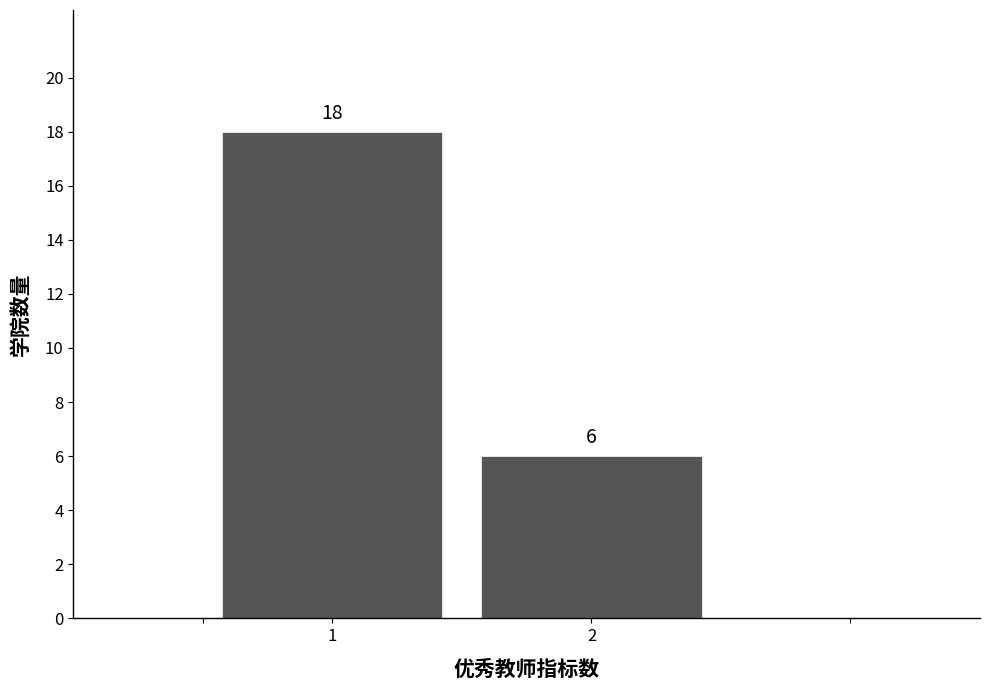

Reading right to left, list all the values displayed in this chart.

6	18